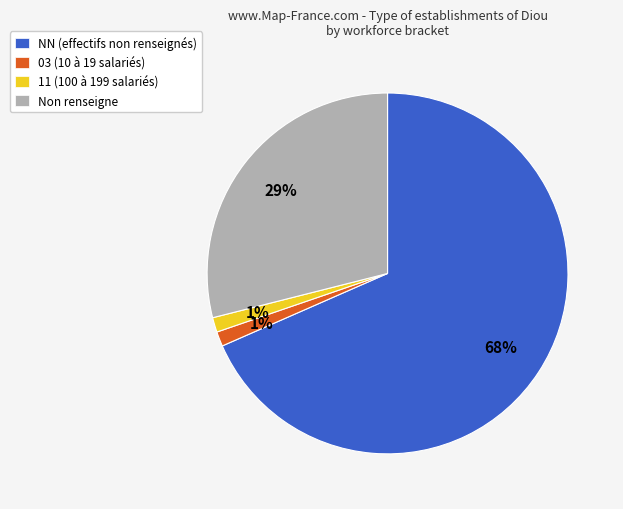

Which slice is the largest?

NN (effectifs non renseignés)